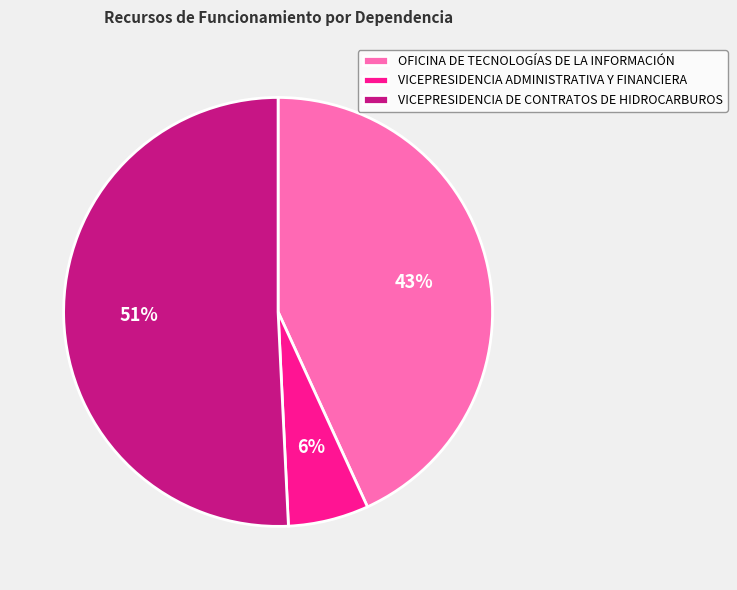

To the nearest percent, what portion does VICEPRESIDENCIA ADMINISTRATIVA Y FINANCIERA represent?

6%